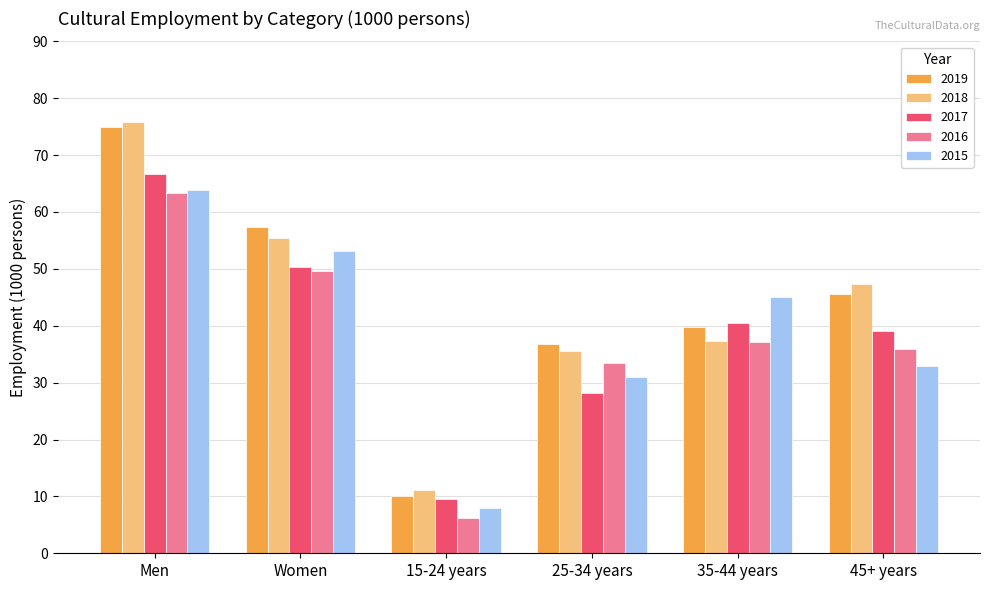

Rank the categories by 2015 value from highest to lowest.

Men, Women, 35-44 years, 45+ years, 25-34 years, 15-24 years